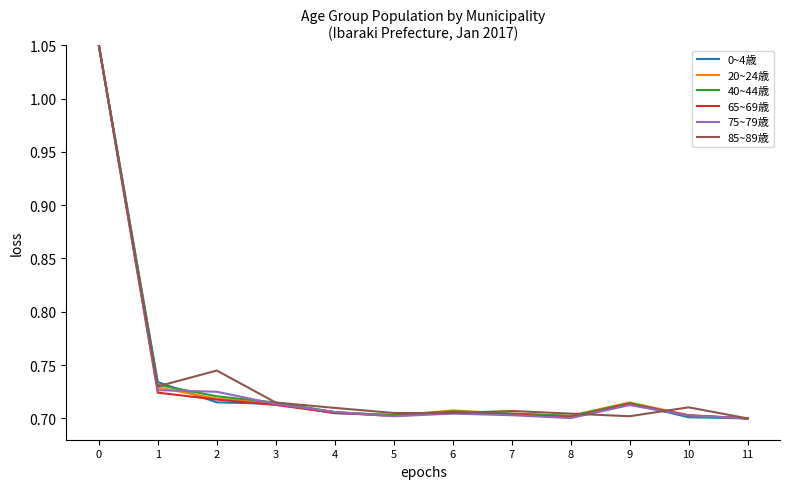

Is this an area chart (filled region under the line)?

No